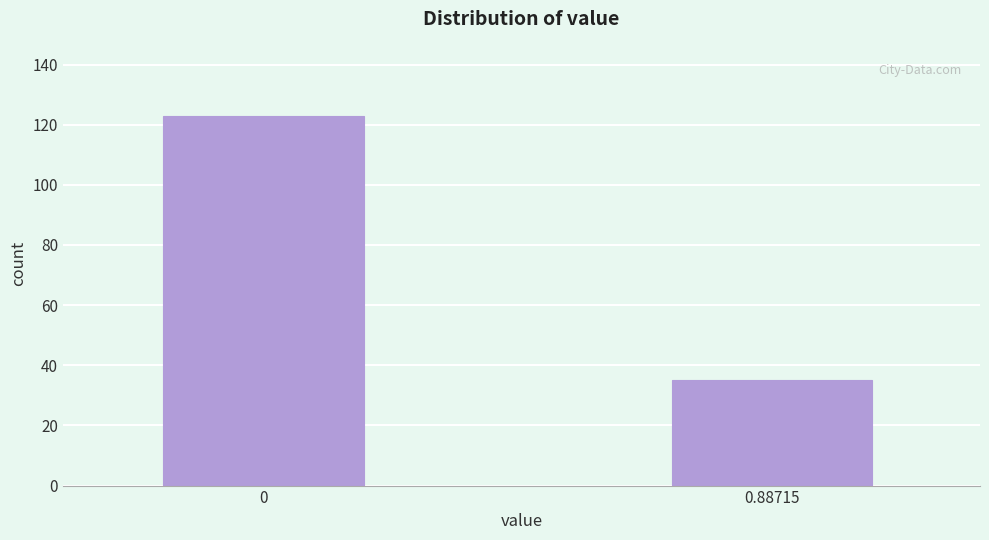

Reading left to right, extract all data points from this chart.

0=123	0.88715=35